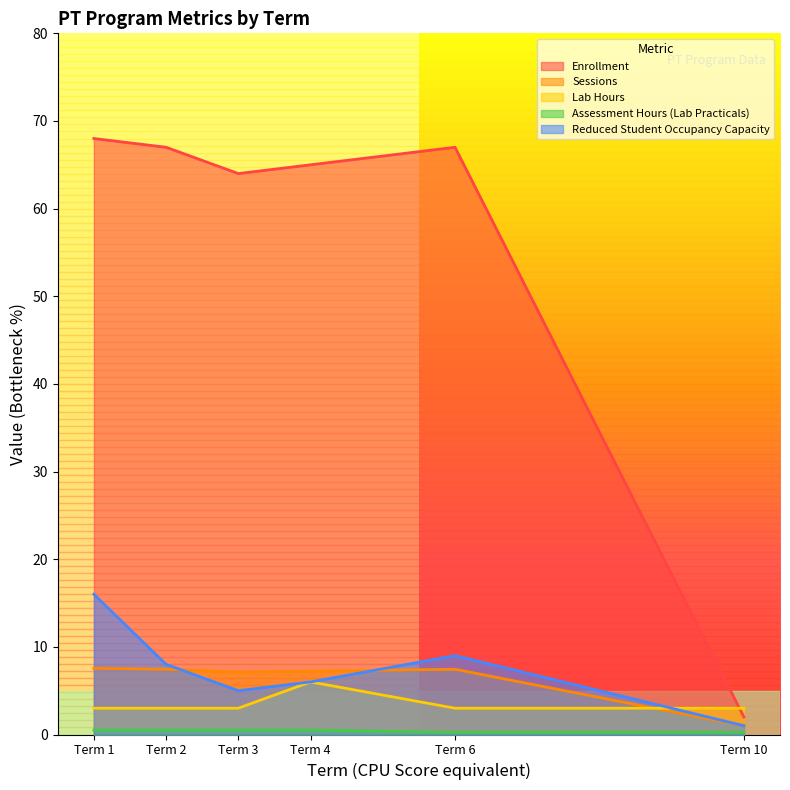

At which category is the sum across all series the highest?

Term 1